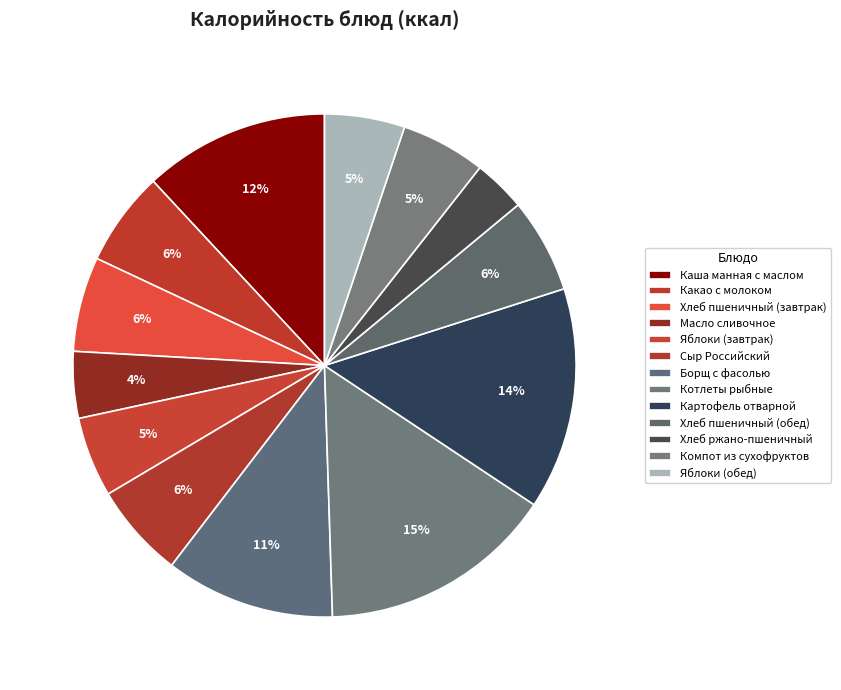

How many segments does this pie chart have?

13